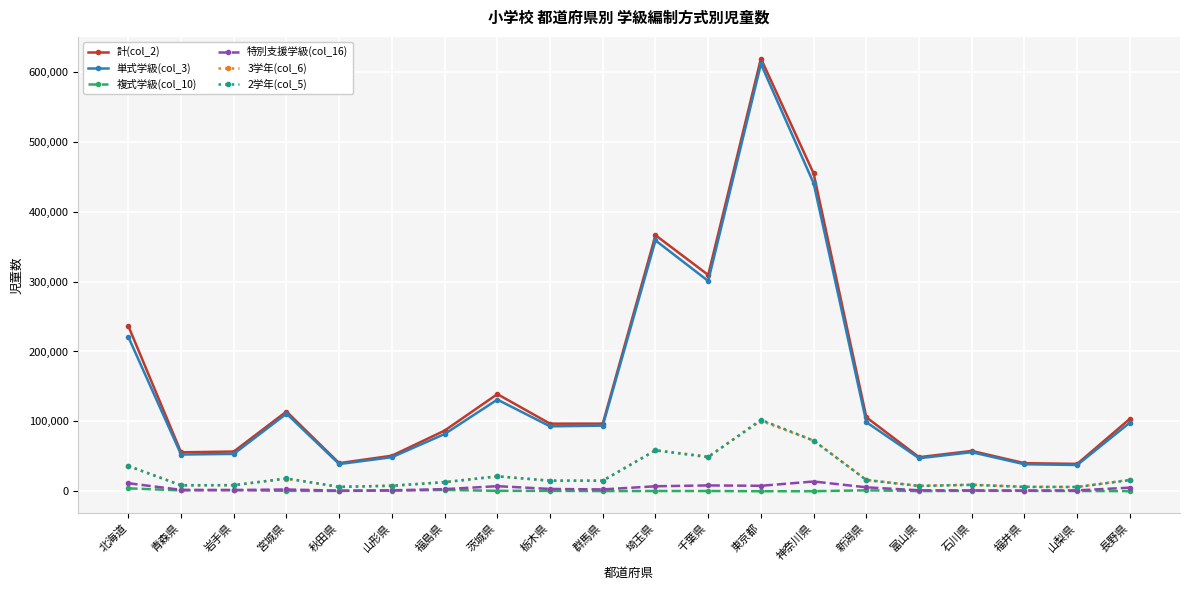

What is the spread (max minus min) of values at 東京都?

619254